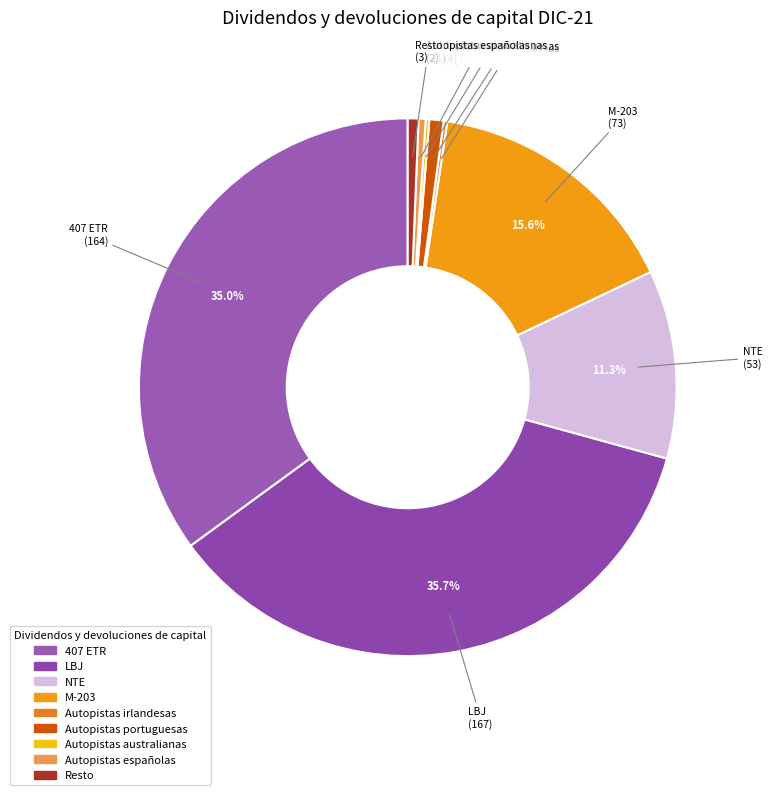

To the nearest percent, what is the average slice percentage?

11%